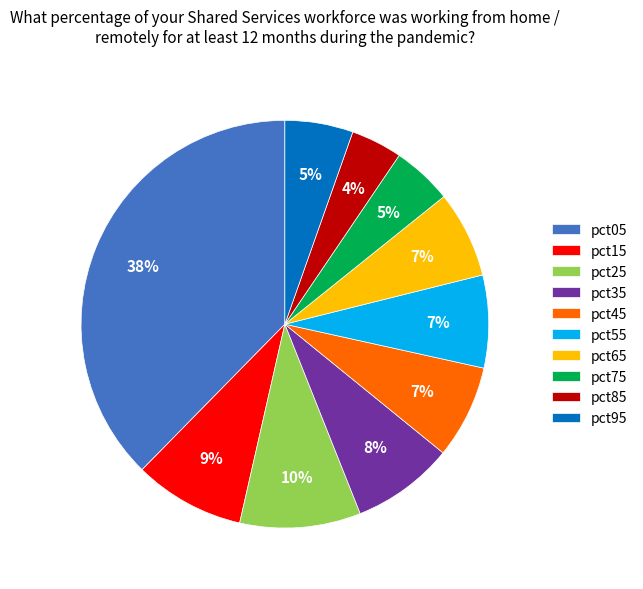

What percentage is the pct45 slice, to the nearest percent?

7%